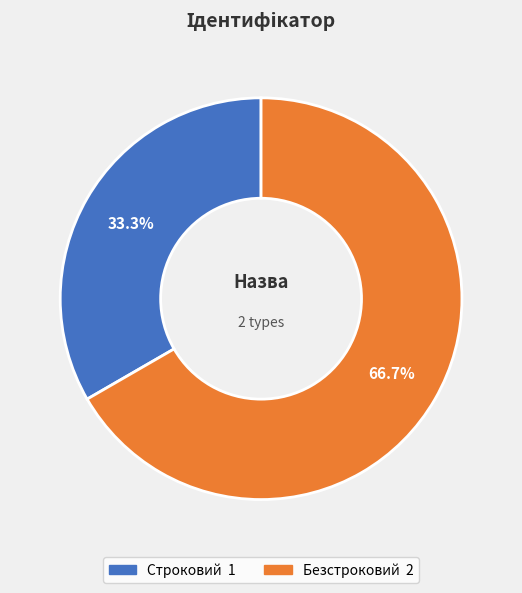

True or false: Строковий accounts for 33% of the total.

True